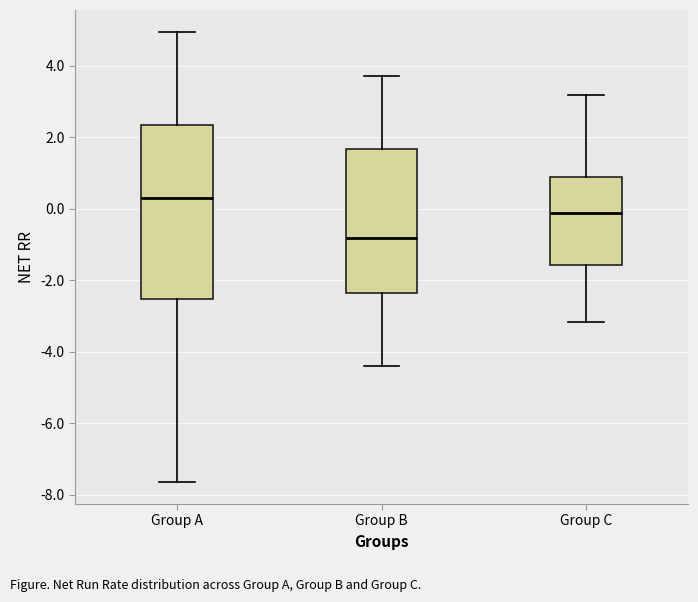

Which box has the highest median line?

Group A